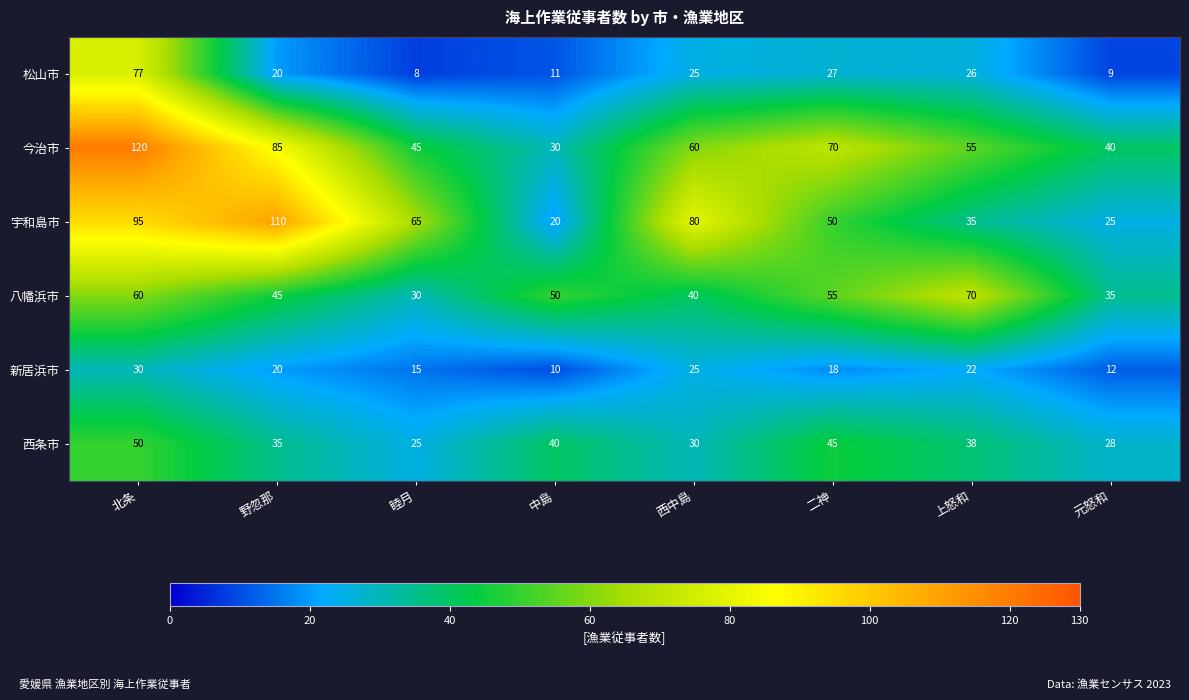

Which series has the largest total across all categories?

今治市